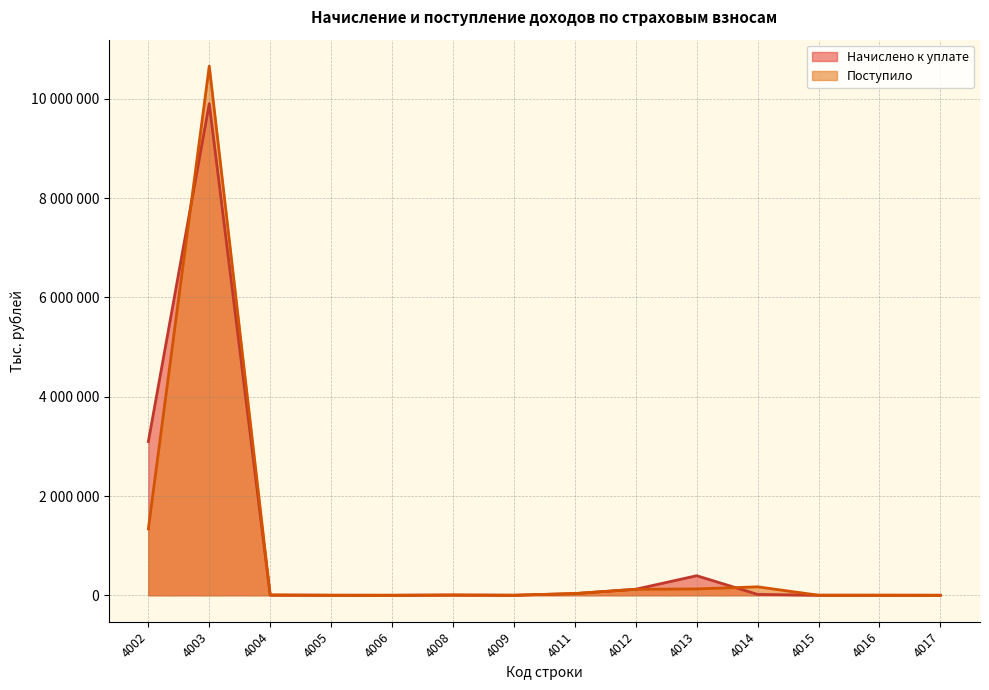

Count the number of data series in this chart.

2